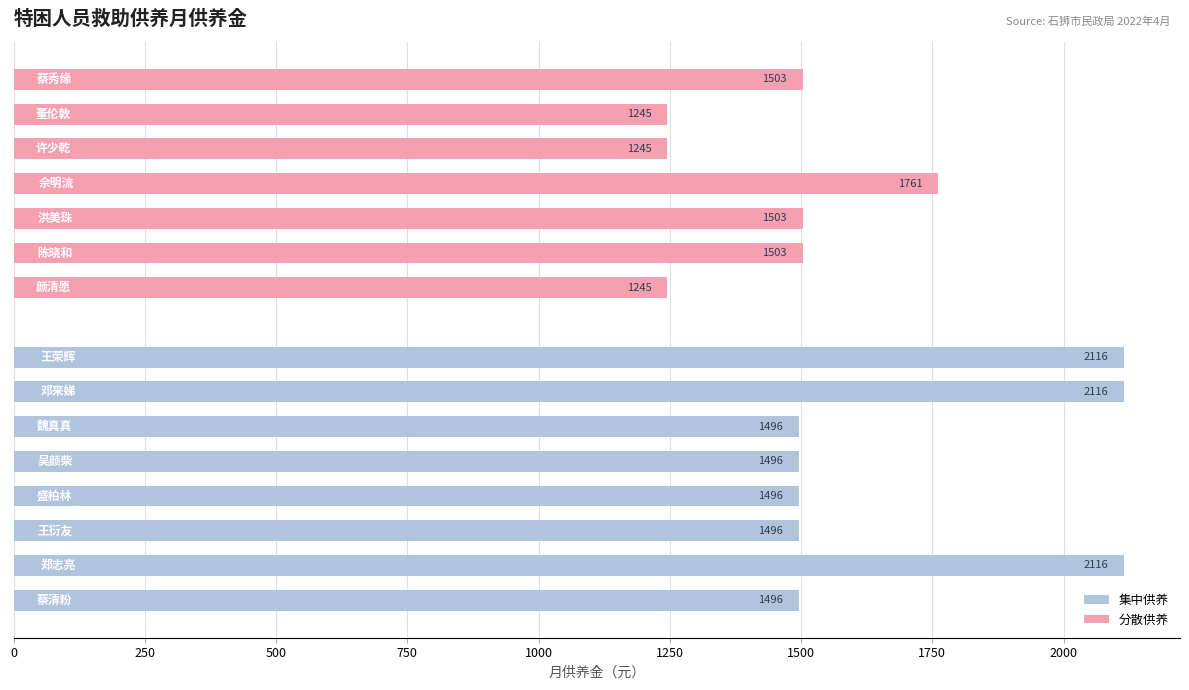

Reading left to right, transcribe all the data shown in this chart.

1496	1245	2116	1496	1496	1496	1503	1503	1761	1245	1245	1496	2116	1503	2116